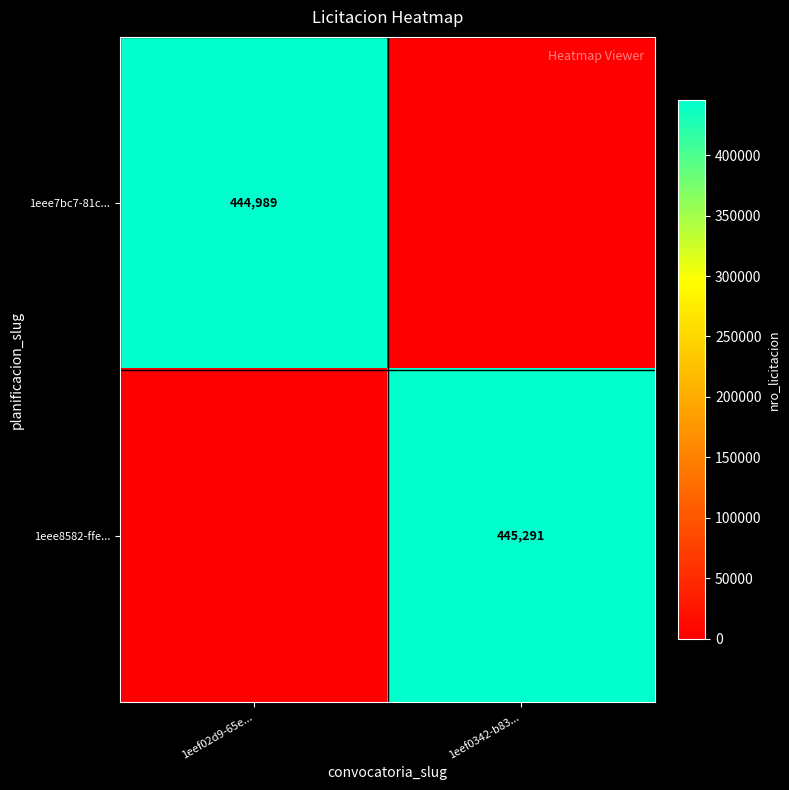

True or false: 1eee8582-ffe... has a value of 445291 at 1eef0342-b83....

True